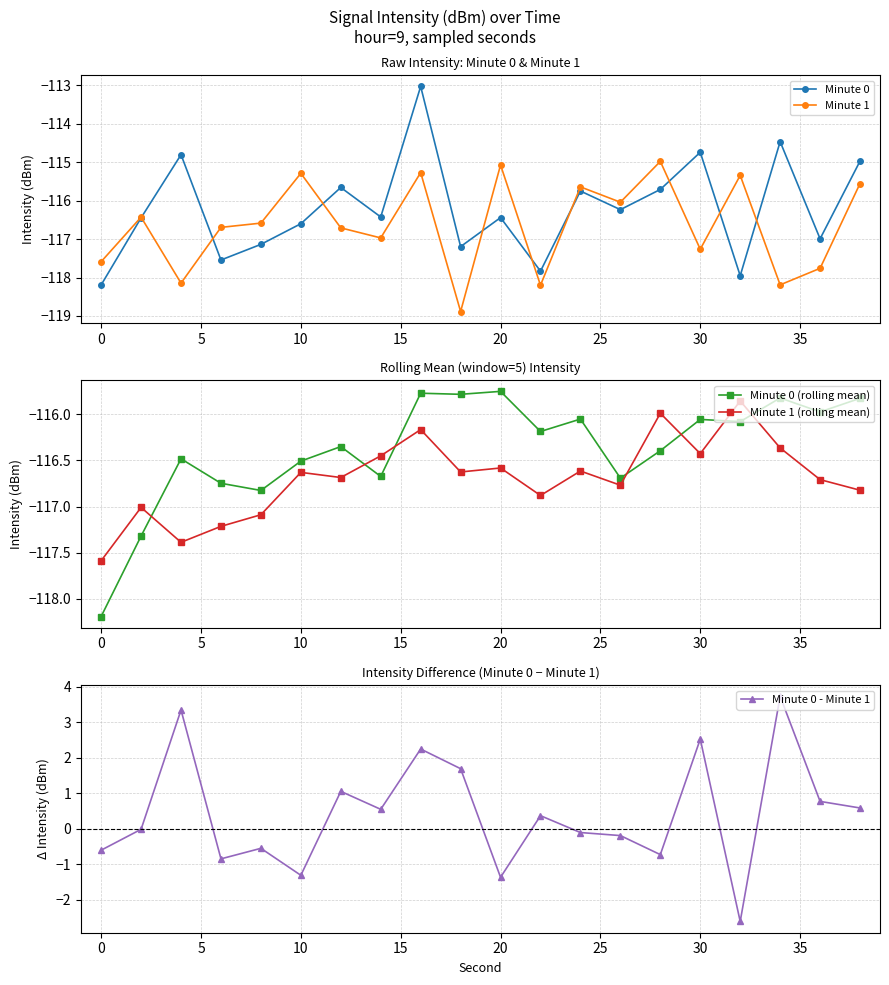

What is the highest value of the Minute 0 series?

-113.0